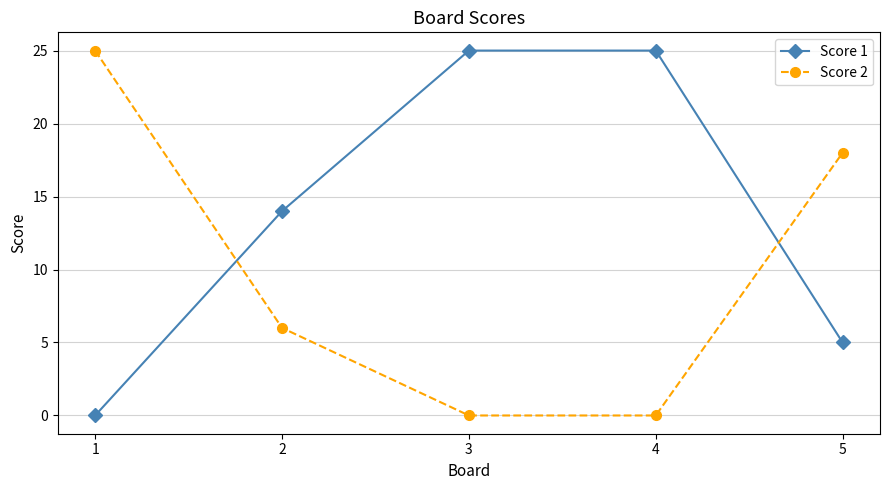

Reading left to right, what are all the values shown in this chart?

Score 1: 0	14	25	25	5
Score 2: 25	6	0	0	18